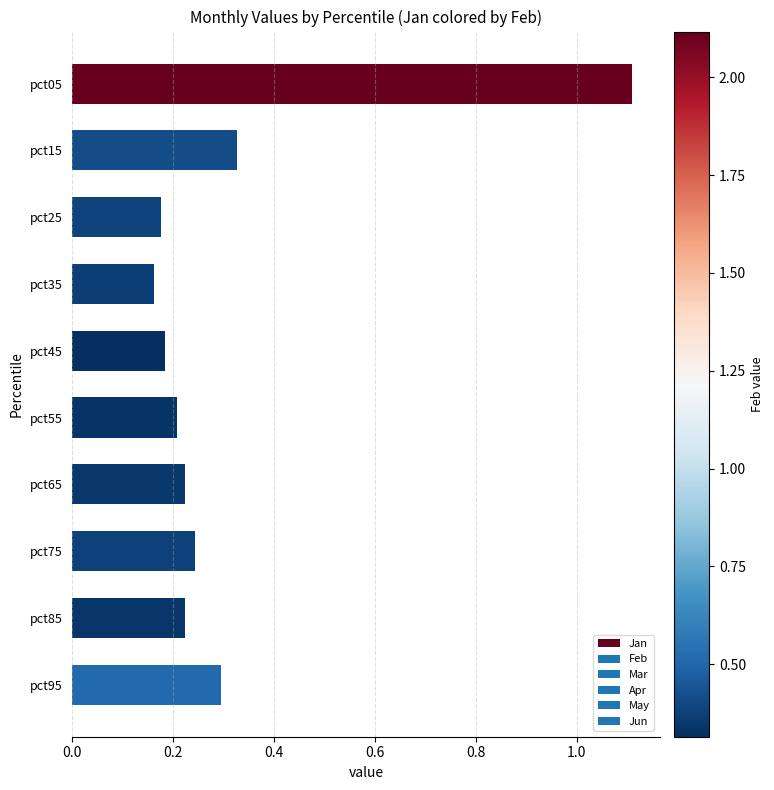

At which category does the chart reach its peak across all series?

pct05